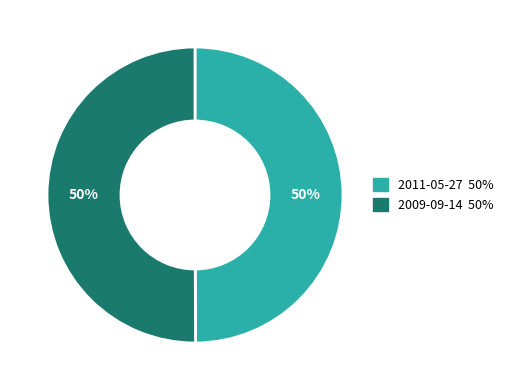

Is it true that 2011-05-27 is 50% of the pie?

True